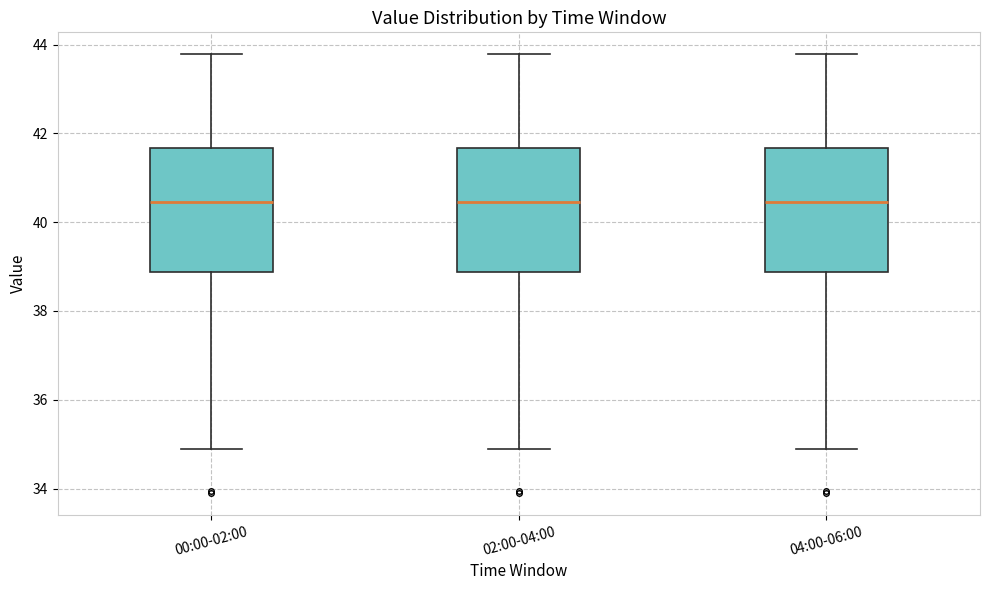

Reading left to right, read every box against the y-axis: the position of its median line, the range the box covers, and the ends of its whiskers. The values are not printed on the chart, so give them approximately, as read against the axis.

00:00-02:00: median 40.4, box 38.8 to 41.6, whiskers 34.8 to 43.8
02:00-04:00: median 40.4, box 38.8 to 41.6, whiskers 34.8 to 43.8
04:00-06:00: median 40.4, box 38.8 to 41.6, whiskers 34.8 to 43.8